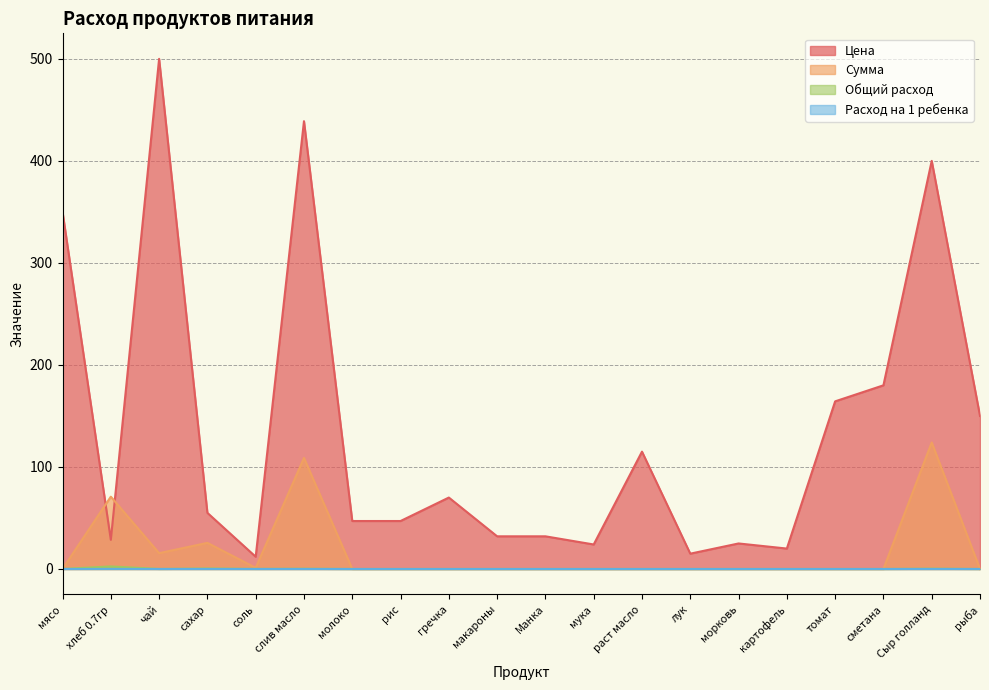

What is the sum of the Сумма values at чай and картофель?

15.5